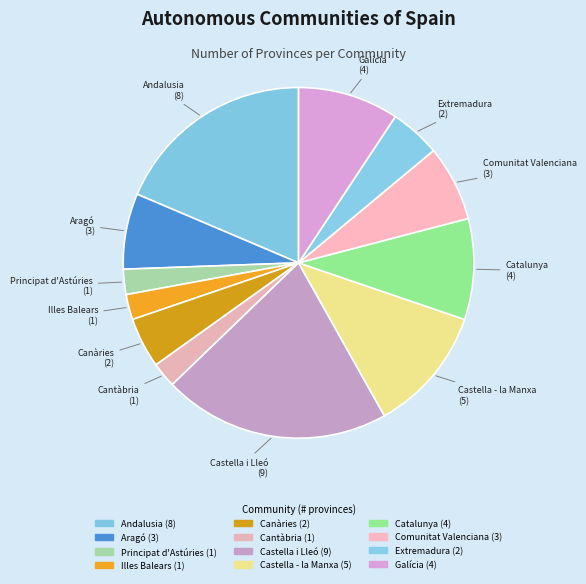

Is Principat d'Astúries the majority of the pie?

No